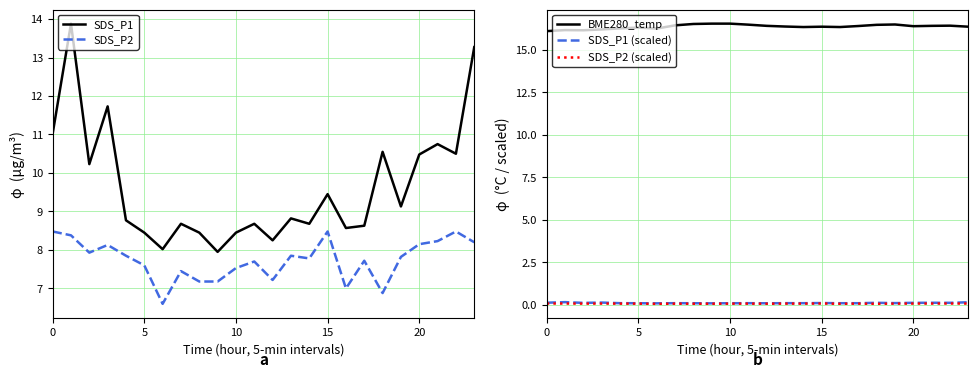

True or false: BME280_temp and SDS_P2 (scaled) cross at least once.

False